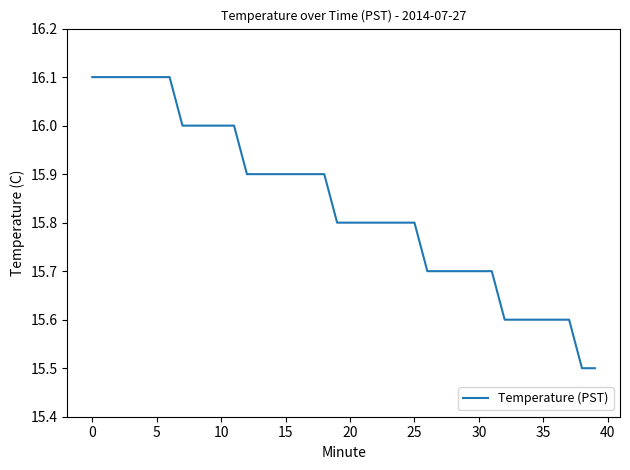

How many lines are shown in the chart?

1